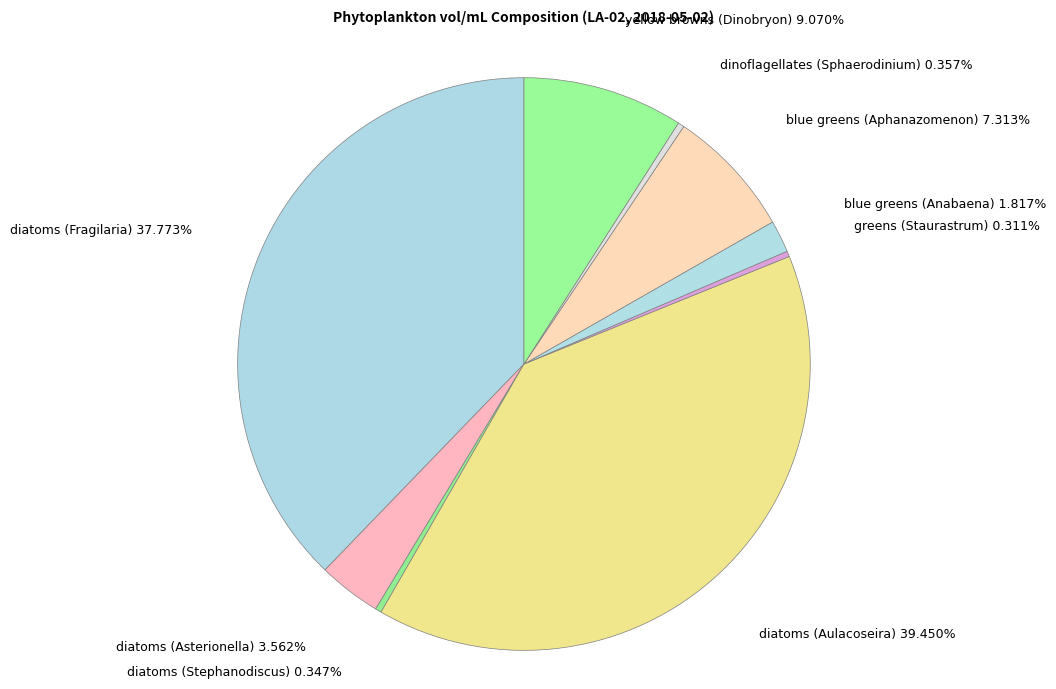

To the nearest percent, what is the difference between the largest and smallest slice percentages?

39%